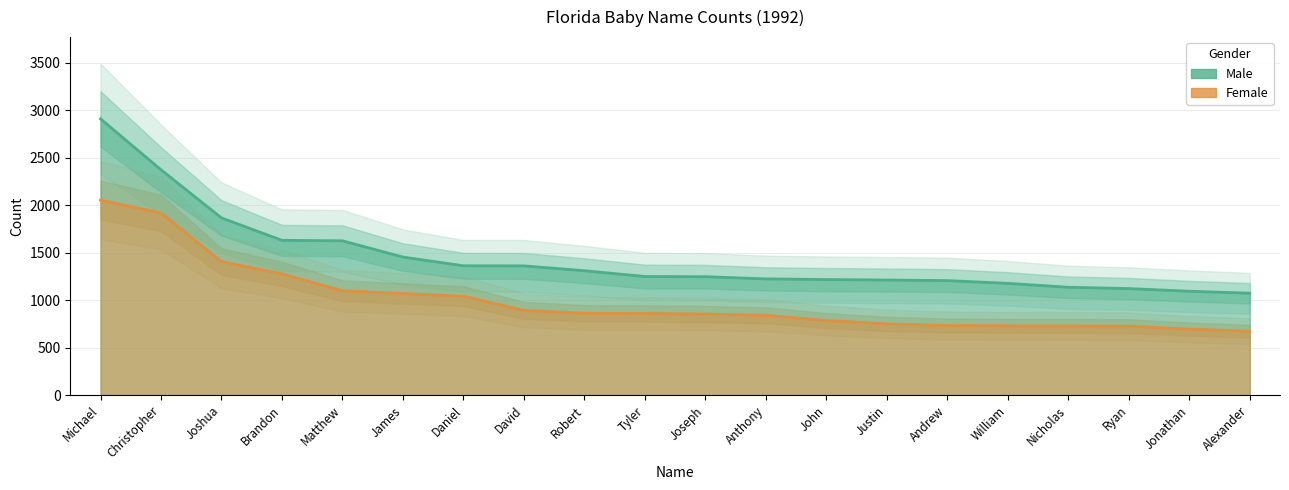

What is the label of the 5th point from the right?

William